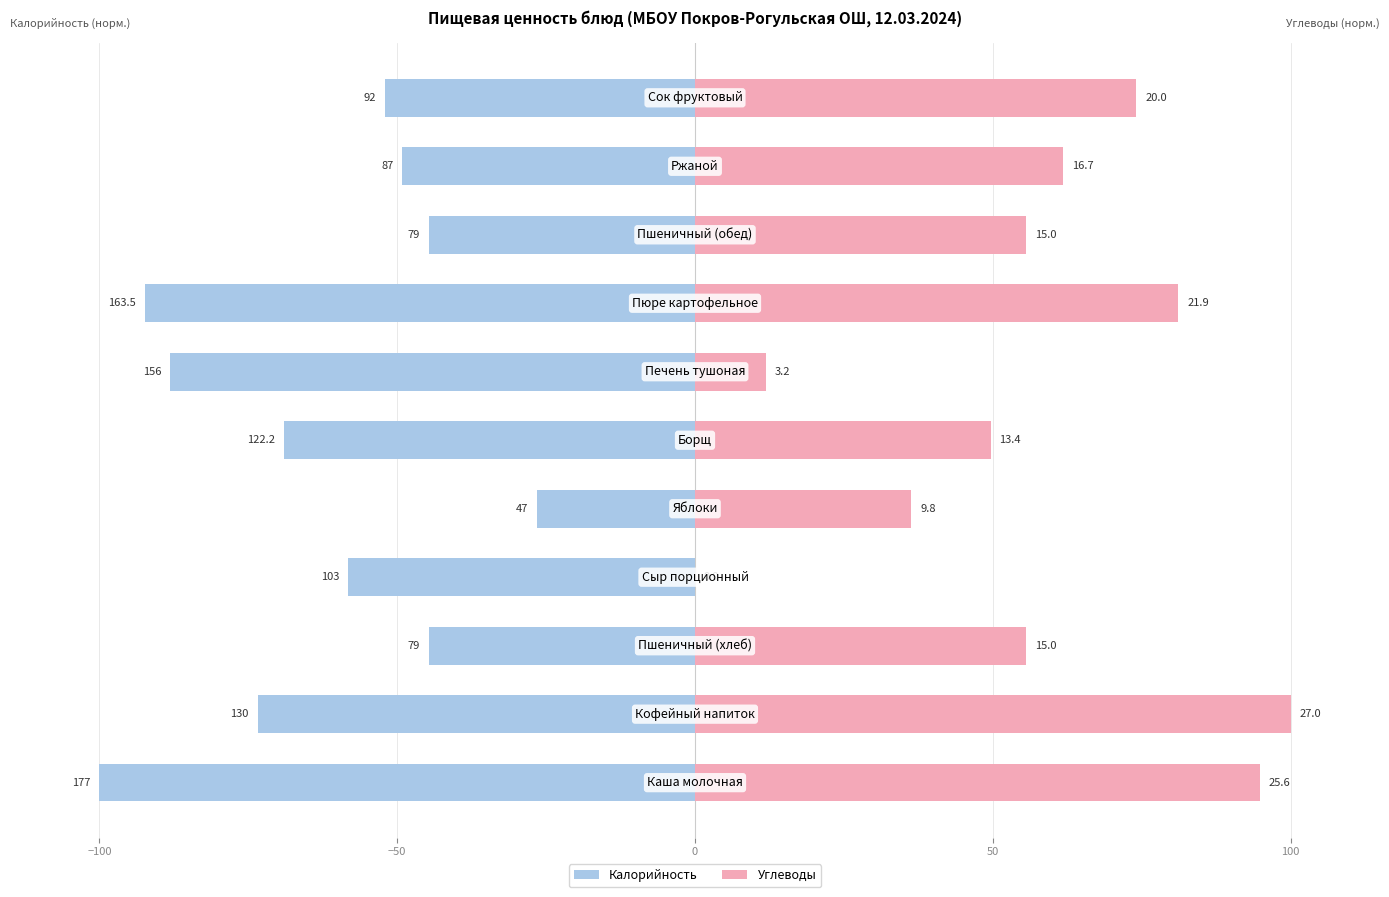

Rank the series by their average value, from highest to lowest.

Углеводы, Калорийность